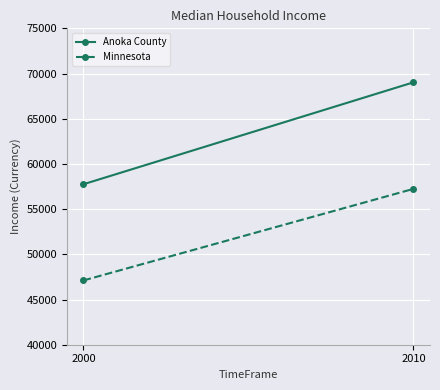

Reading left to right, list all the values displayed in this chart.

Anoka County: 2000=57754	2010=69028
Minnesota: 2000=47111	2010=57243